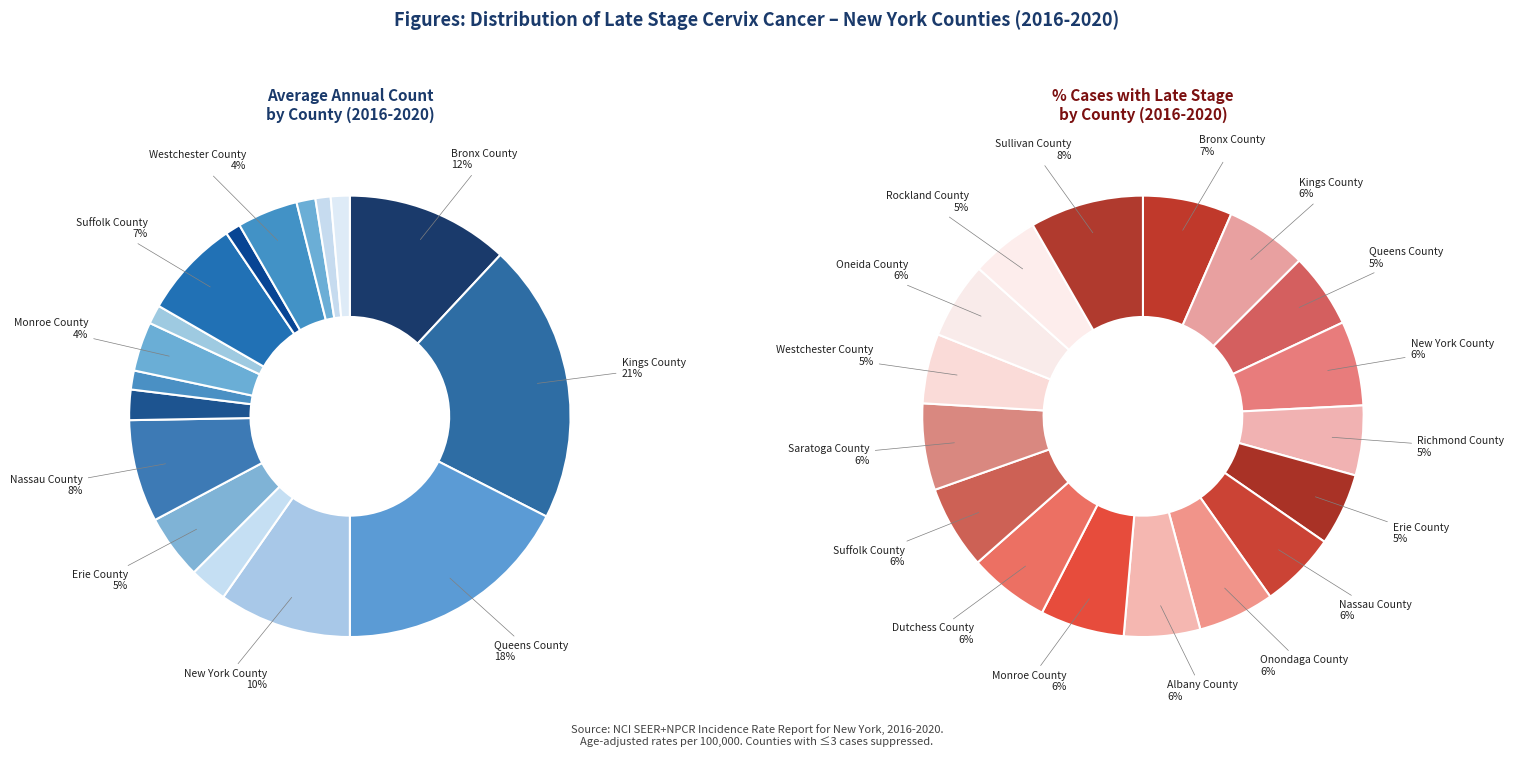

True or false: Oneida County accounts for 11% of the total.

False